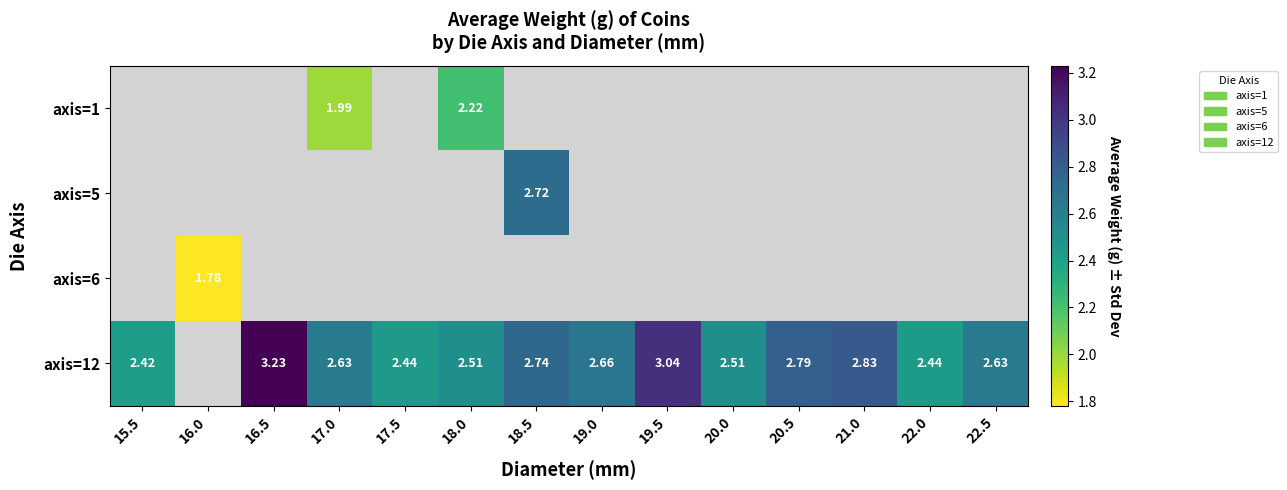

Is it true that axis=12 equals 0.9 at 22.5?

False